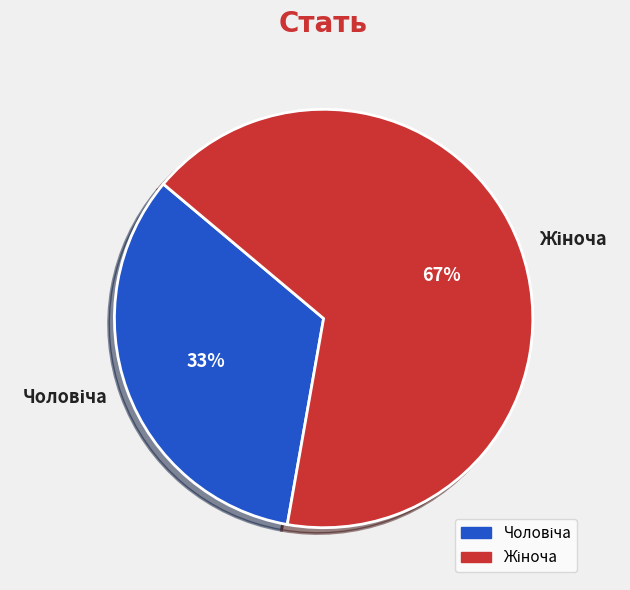

To the nearest percent, what is the average slice percentage?

50%